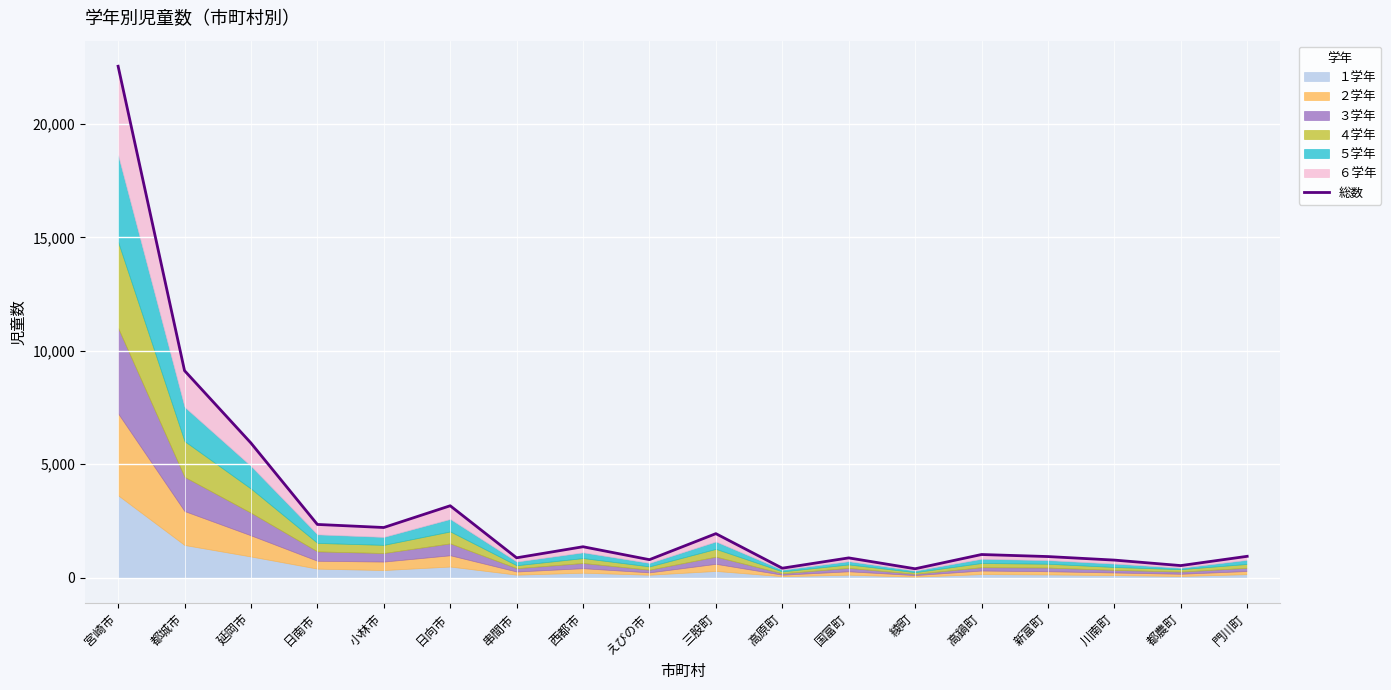

Where is the first local maximum?

日向市